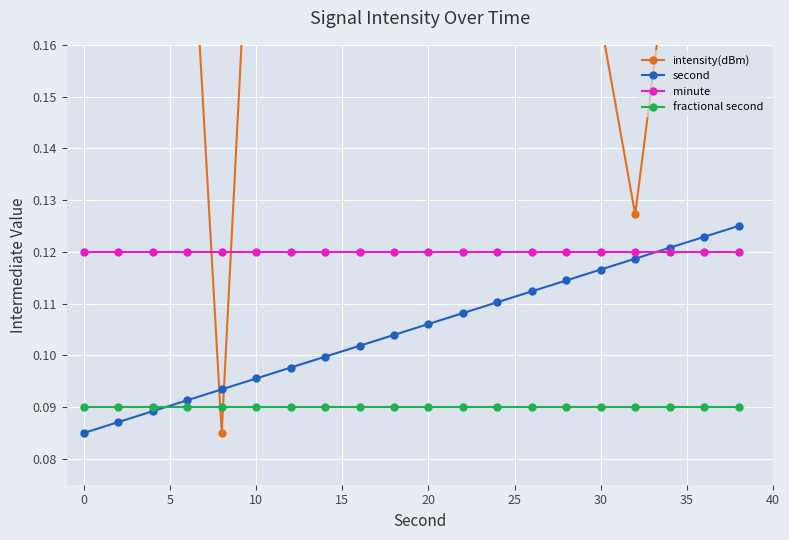

Reading left to right, list all the values displayed in this chart.

intensity(dBm): 0.2	0.2	0.2	0.2	0.1	0.2	0.2	0.2	0.2	0.2	0.2	0.2	0.2	0.2	0.2	0.2	0.1	0.2	0.2	0.2
second: 0.1	0.1	0.1	0.1	0.1	0.1	0.1	0.1	0.1	0.1	0.1	0.1	0.1	0.1	0.1	0.1	0.1	0.1	0.1	0.1
minute: 0.1	0.1	0.1	0.1	0.1	0.1	0.1	0.1	0.1	0.1	0.1	0.1	0.1	0.1	0.1	0.1	0.1	0.1	0.1	0.1
fractional second: 0.1	0.1	0.1	0.1	0.1	0.1	0.1	0.1	0.1	0.1	0.1	0.1	0.1	0.1	0.1	0.1	0.1	0.1	0.1	0.1